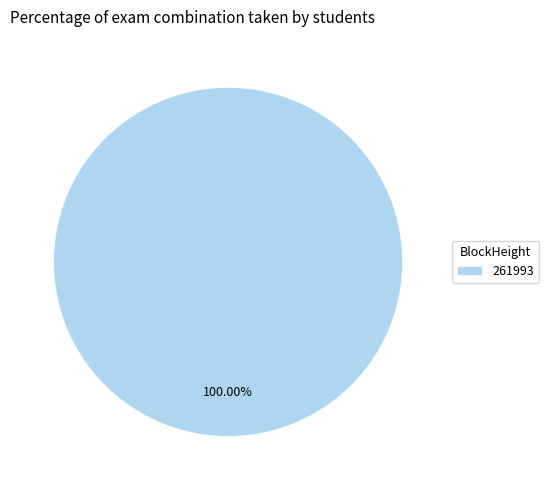

The 261993 slice represents 100% of the pie. True or false?

True